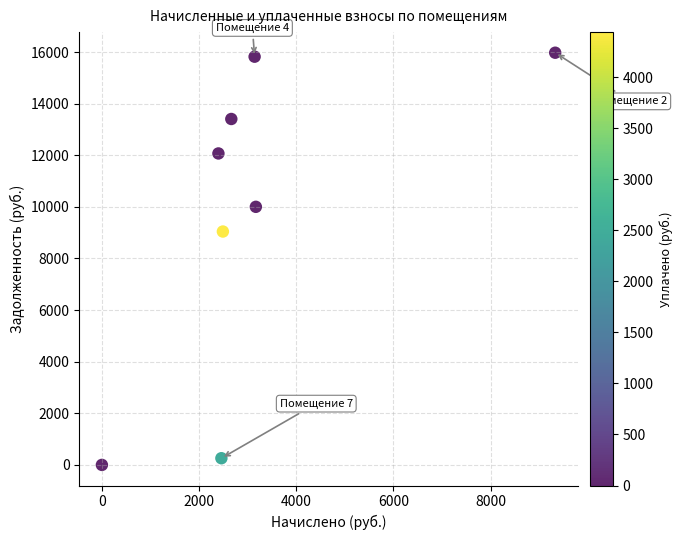

What is the average X value?

3206.9